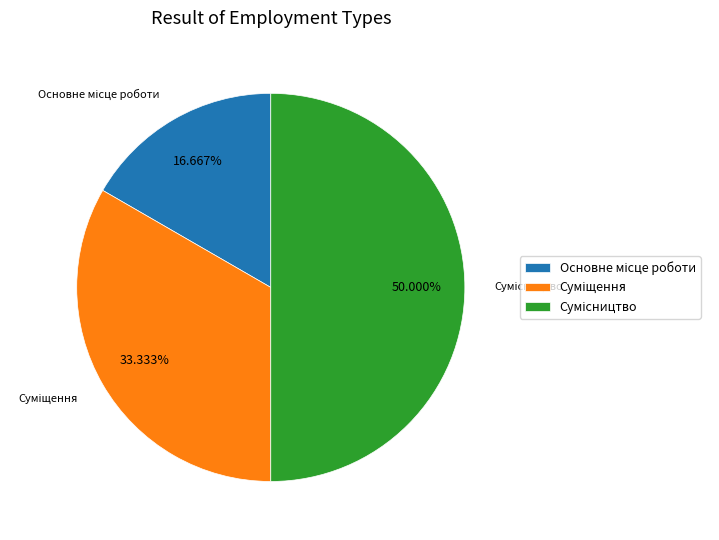

Is there a majority slice in this chart?

No